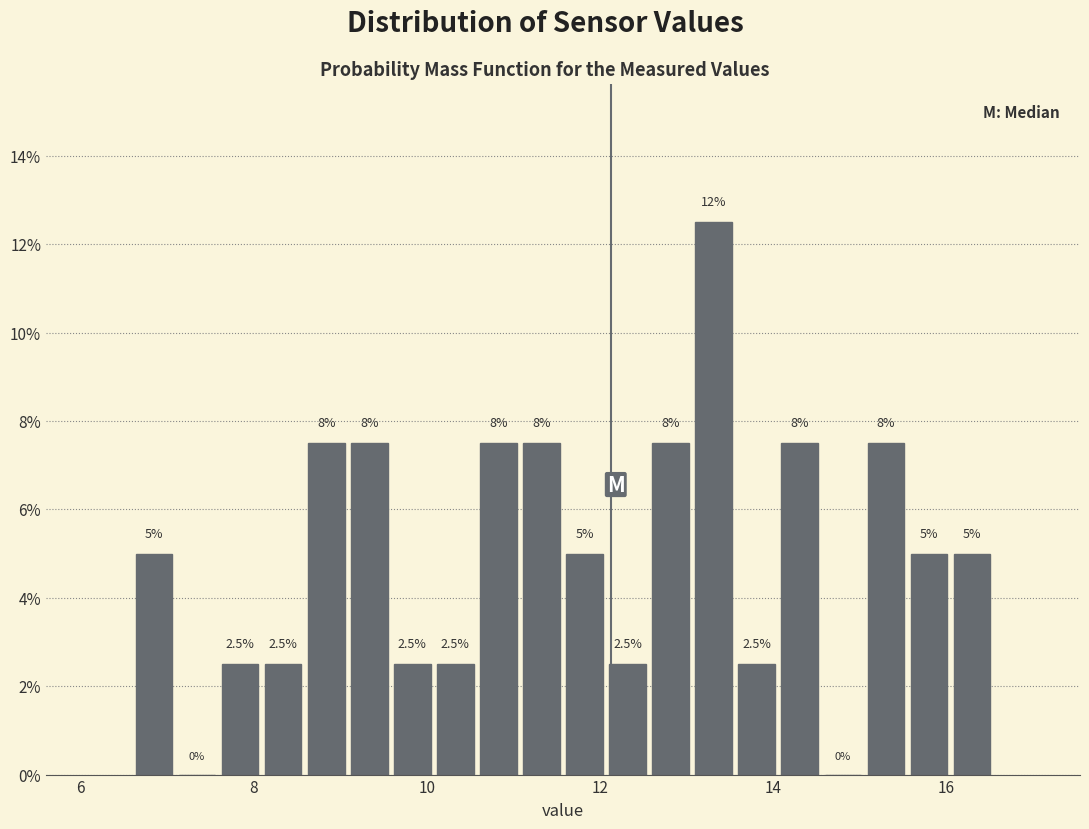

Around what value on the x-axis is the tallest bar? Give the approximate position of its centre, as read against the axis.

13.4